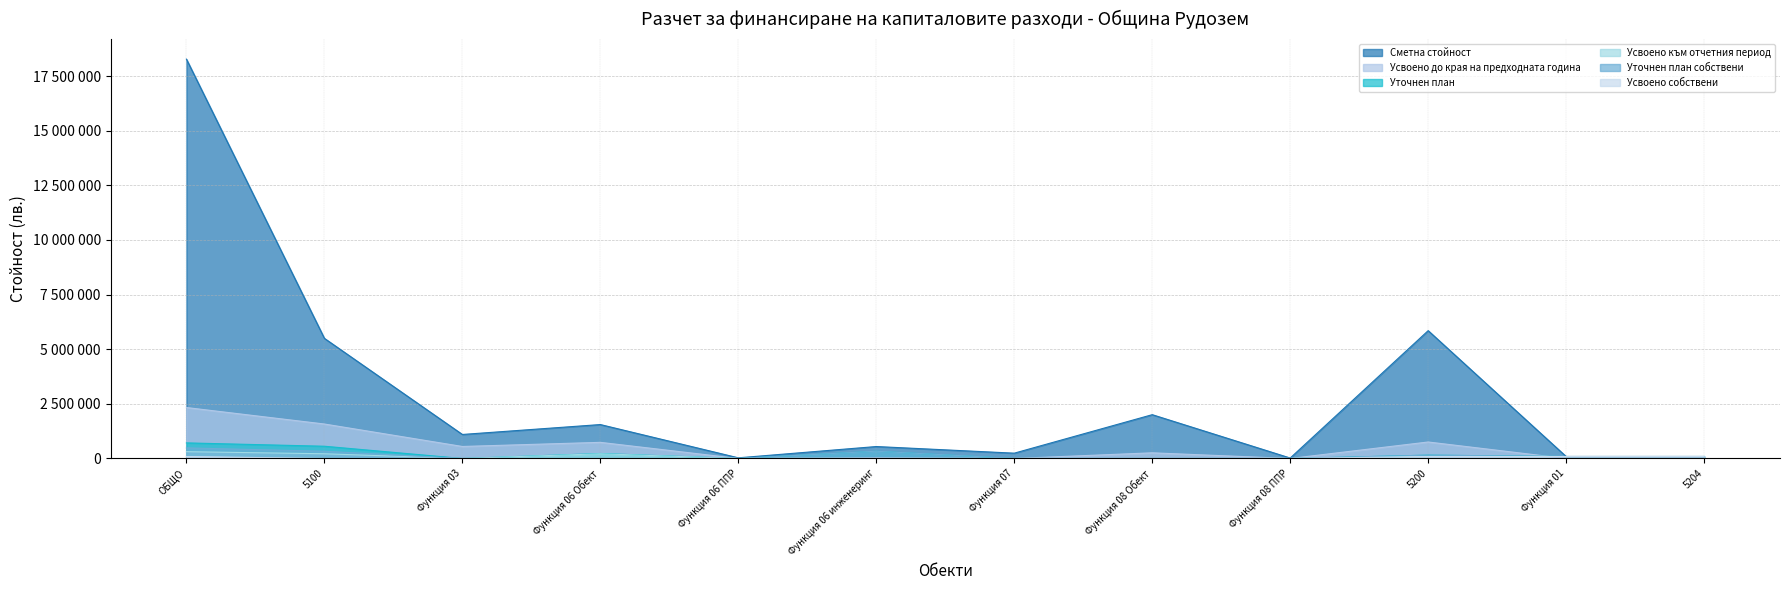

Which has a higher value, Функция 06 инженеринг or Функция 01?

Функция 06 инженеринг